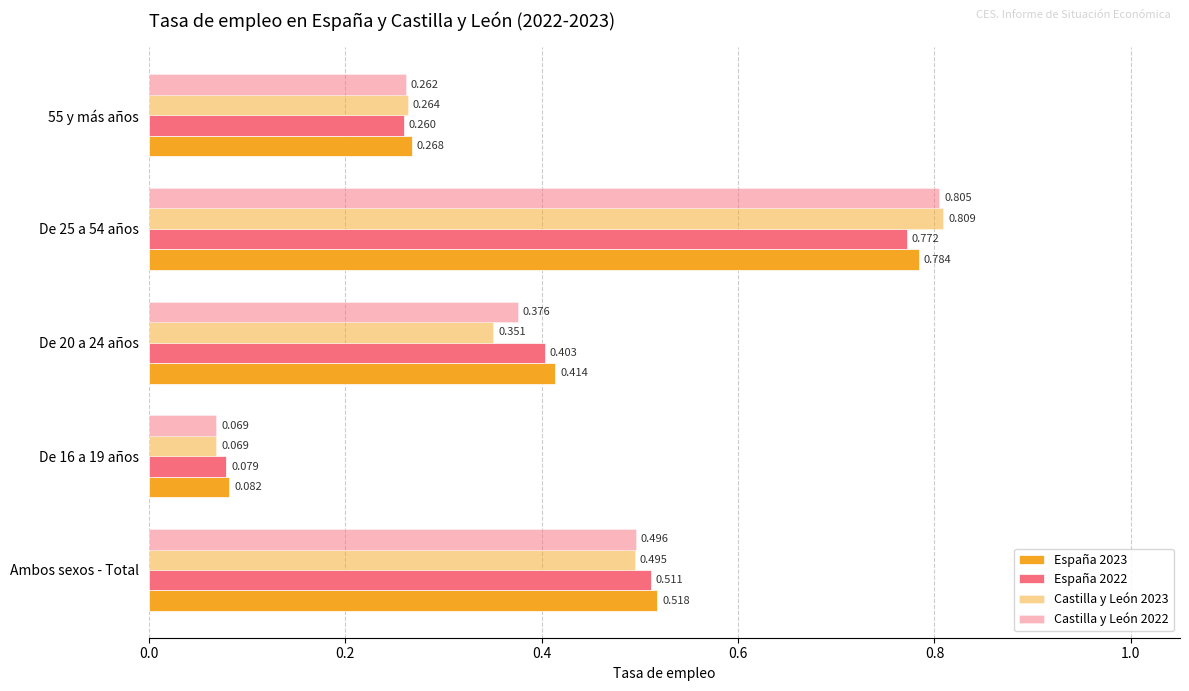

How many categories are shown in the chart?

5